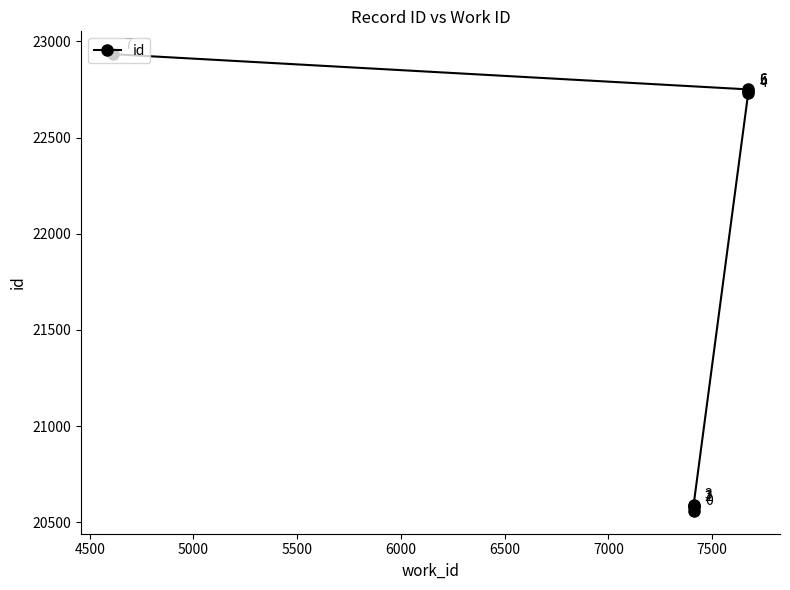

True or false: there are more than 2 points higher than both neighbors.

False